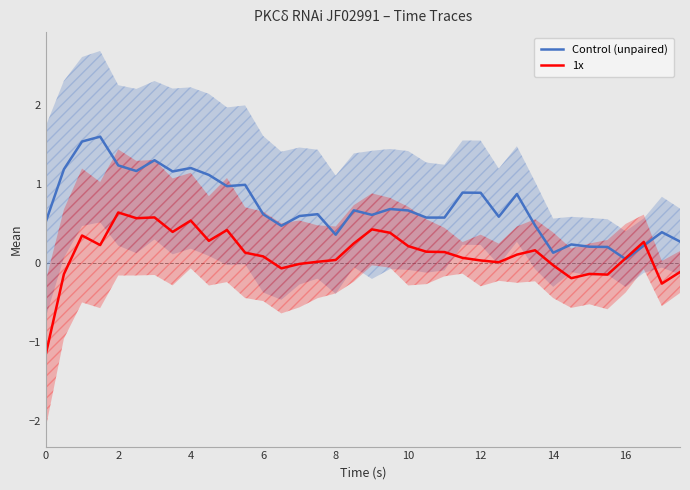

What is the maximum value for Control (unpaired)?

1.6